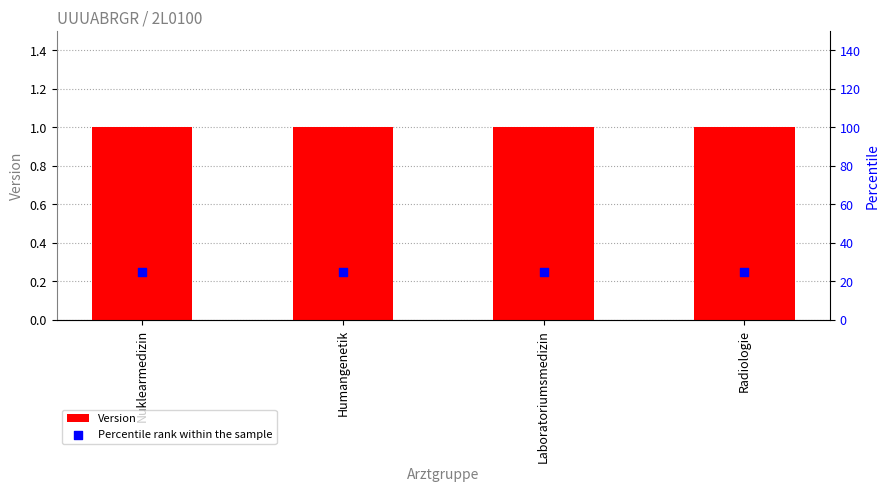

Which series has the largest Y range (max minus min)?

Version